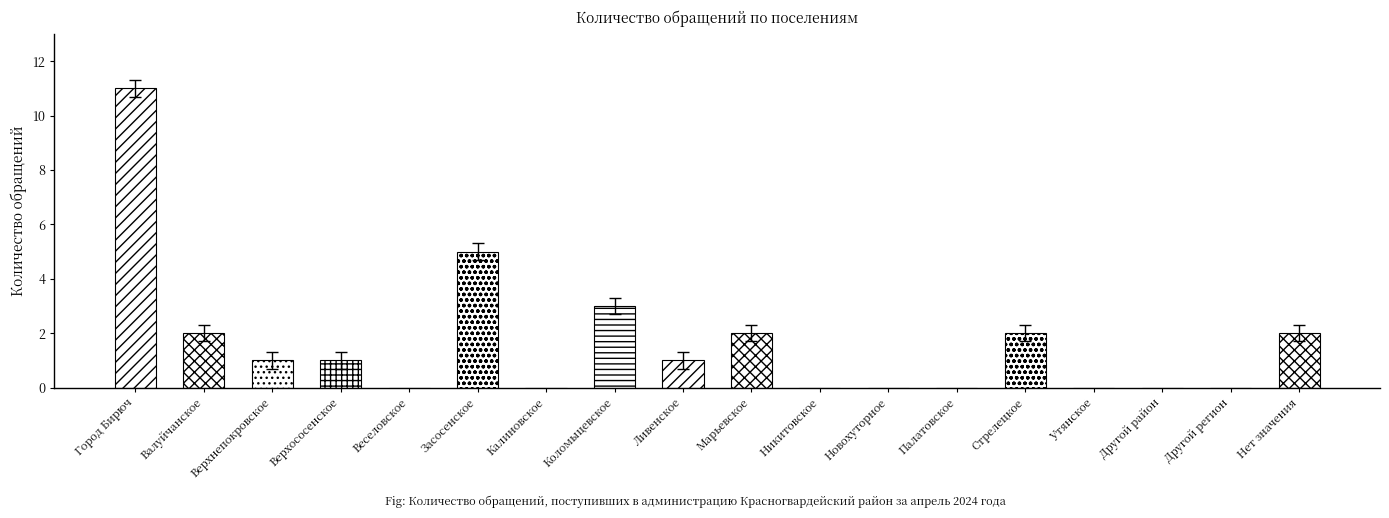

What is the difference between the values at Коломыцевское and Город Бирюч?

8